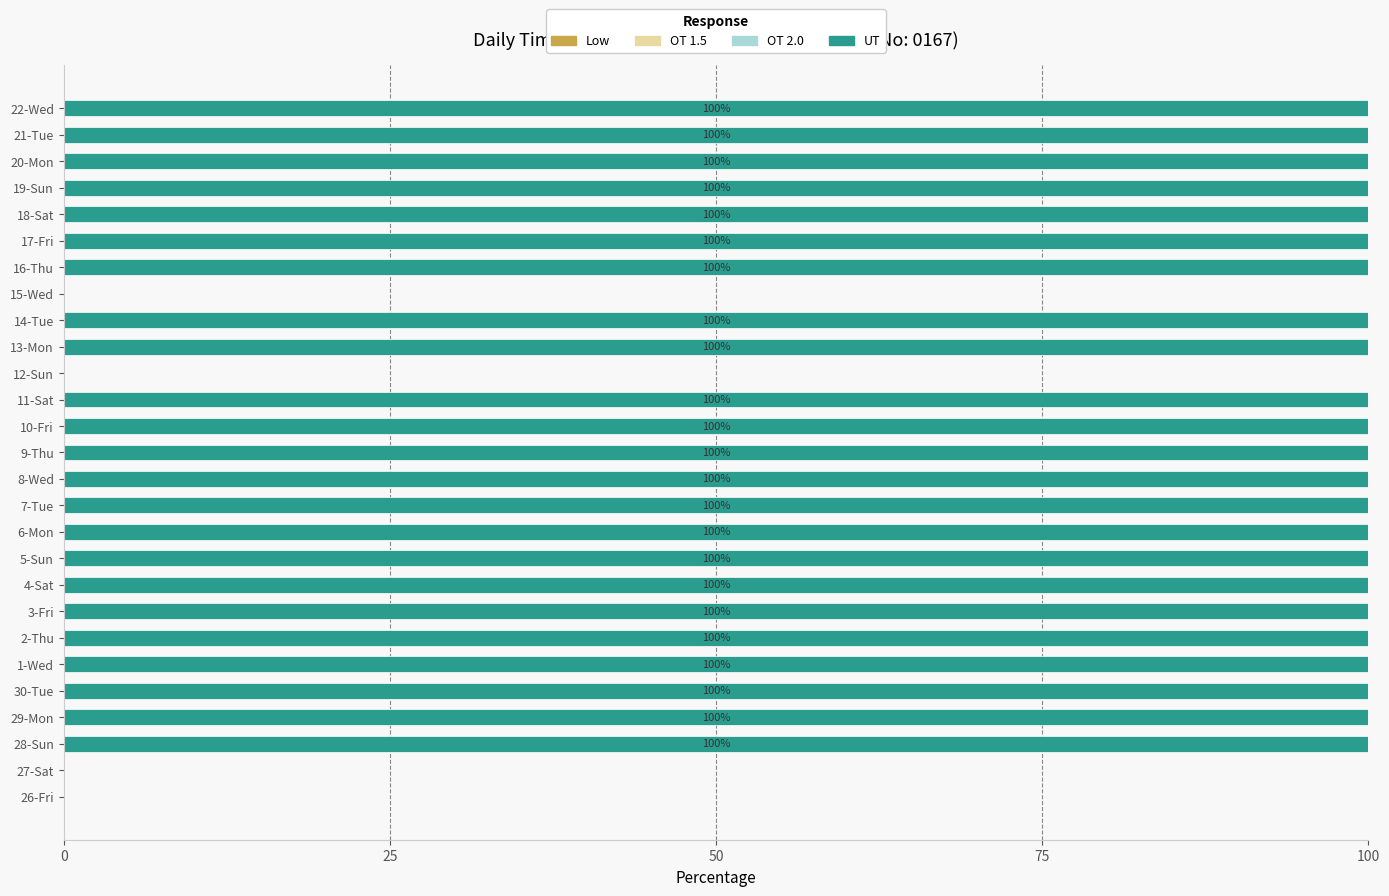

What is the maximum value shown in the chart?

100